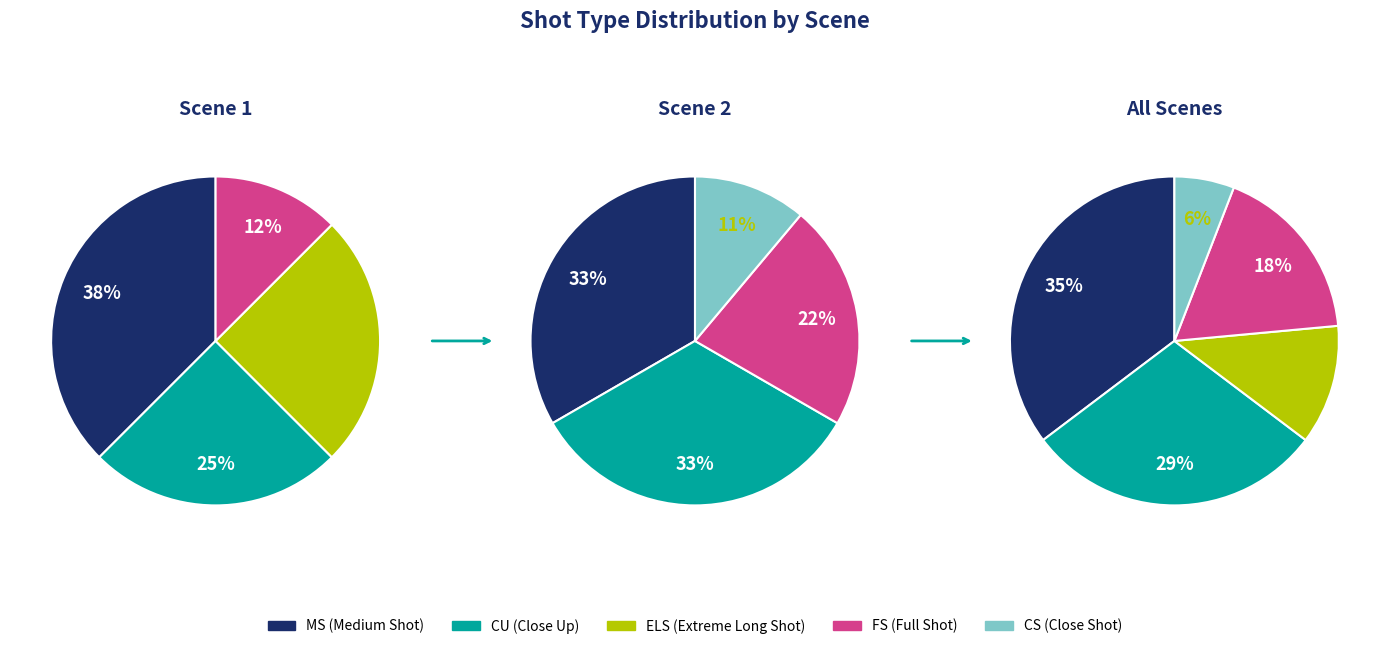

Count the number of slices in the pie.

5